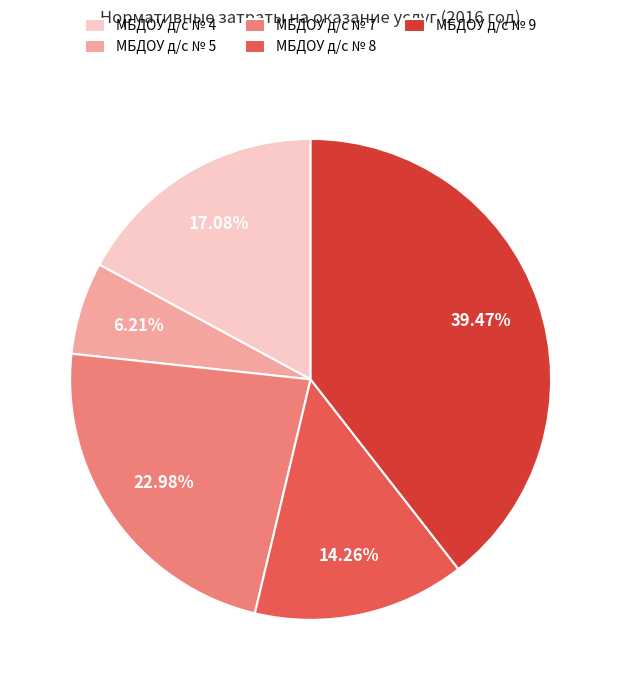

Is there any slice that represents more than half of the pie?

No